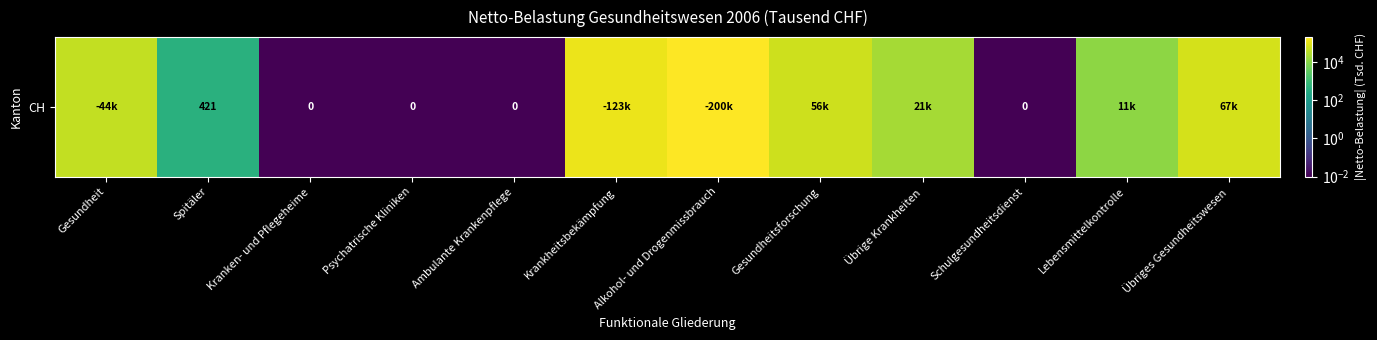

True or false: the data shows 63182.6 at Alkohol- und Drogenmissbrauch.

False